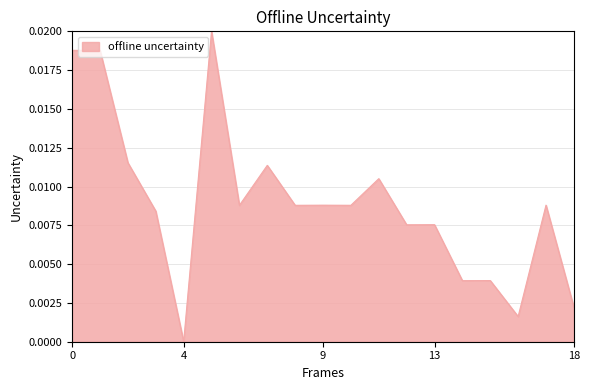

How many series are shown in this chart?

1